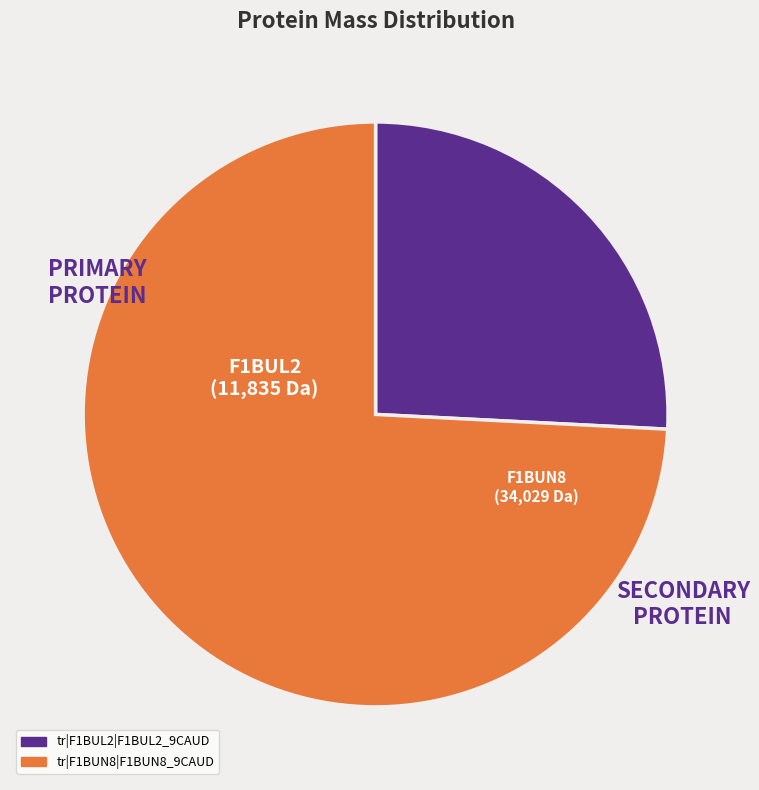

Which has a higher value, tr|F1BUL2|F1BUL2_9CAUD or tr|F1BUN8|F1BUN8_9CAUD?

tr|F1BUN8|F1BUN8_9CAUD